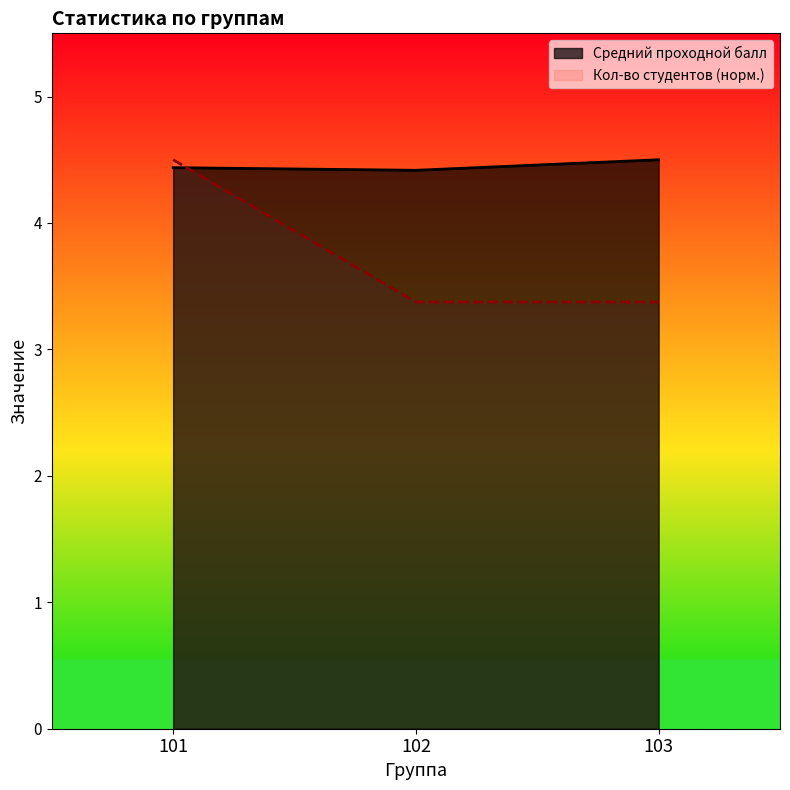

How many lines are shown in the chart?

2